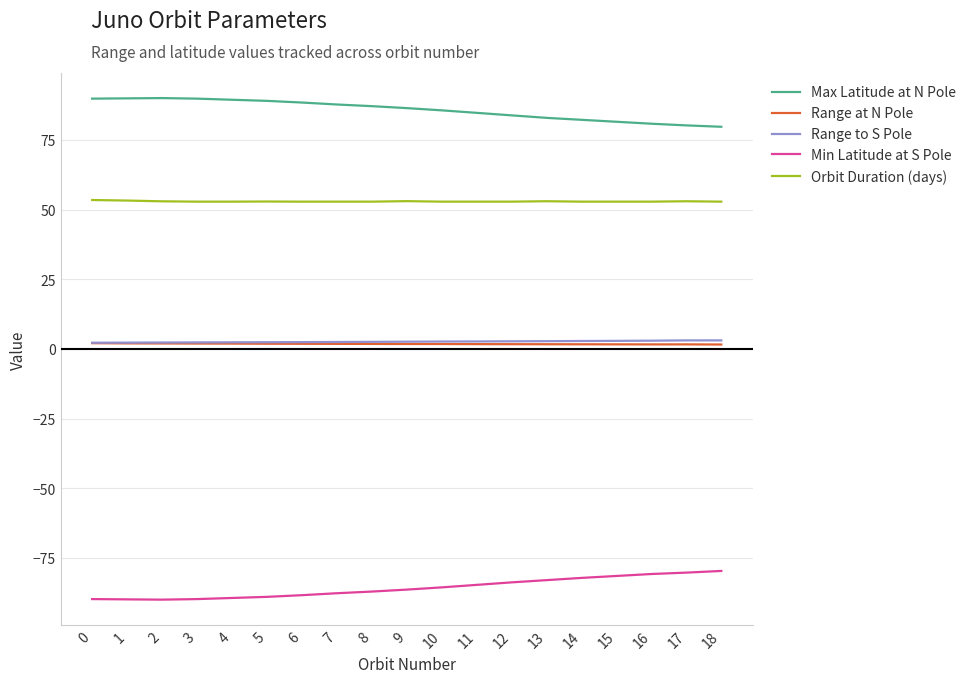

True or false: Range to S Pole and Max Latitude at N Pole cross at least once.

False